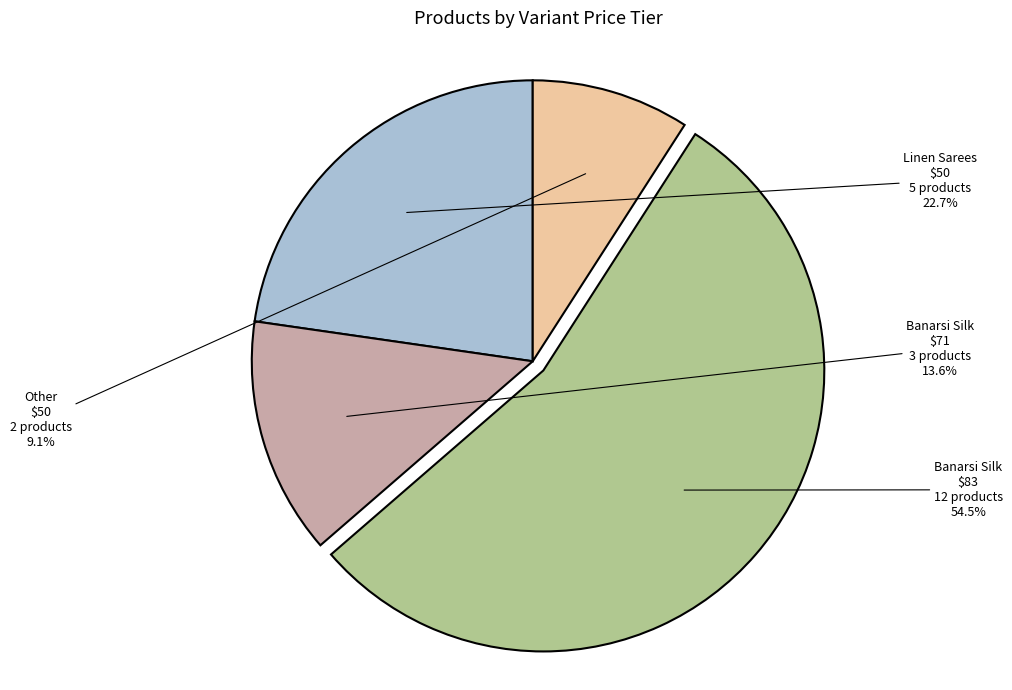

Which category has the biggest portion of the pie?

Banarsi Silk $83